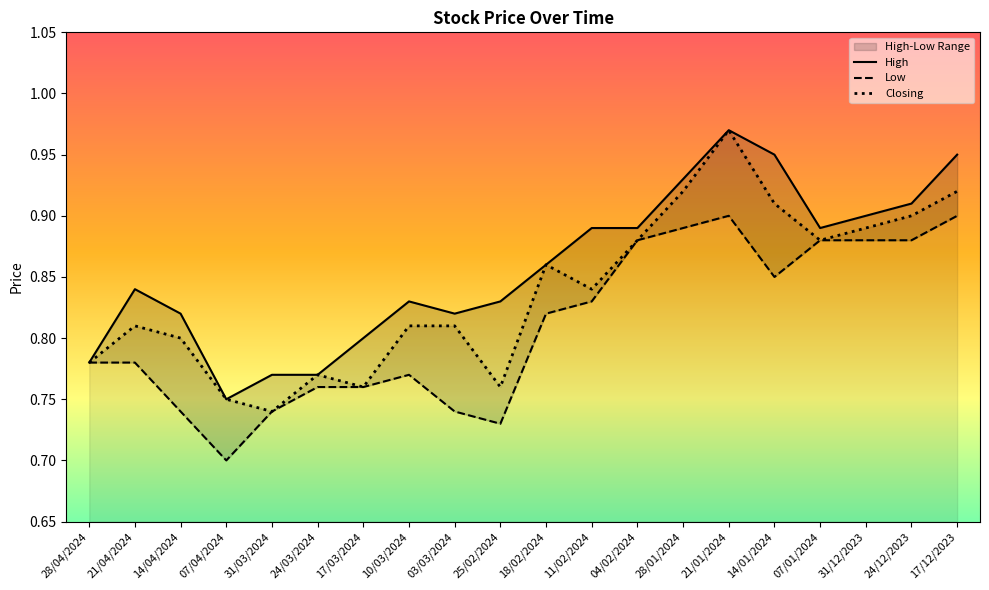

At which category does Closing reach its first local valley?

31/03/2024